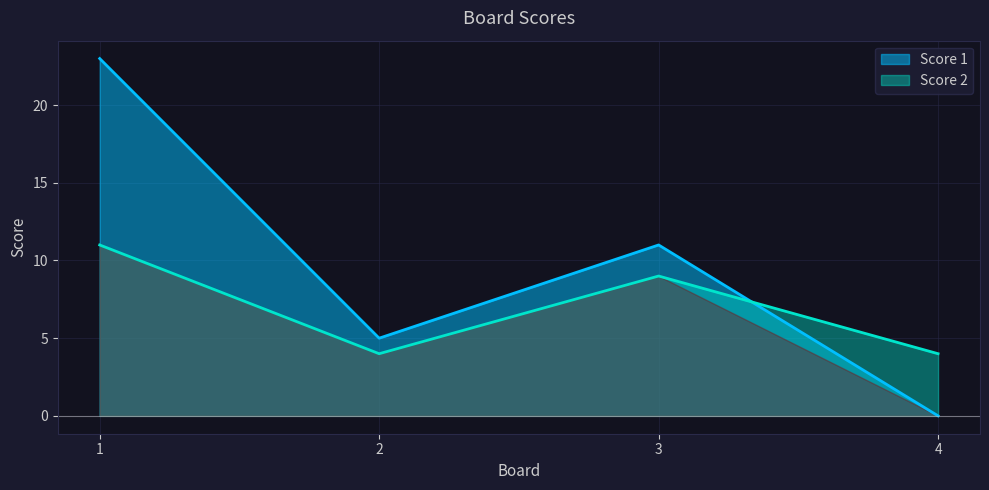

What is the difference between the Score 2 values at 3 and 2?

5